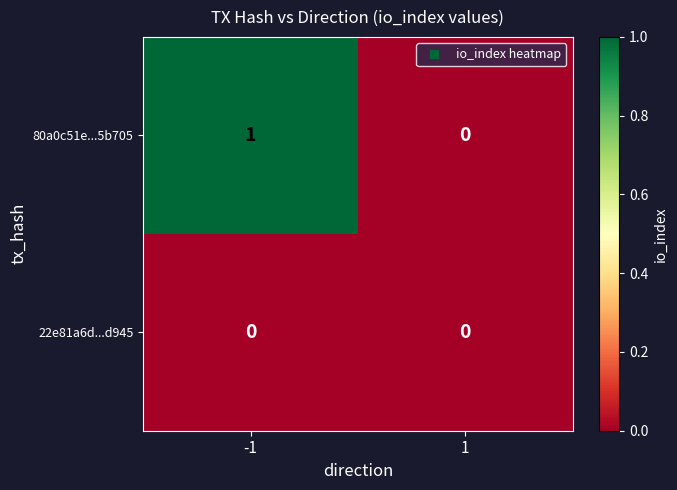

Which series has the widest spread of values?

80a0c51e...5b705